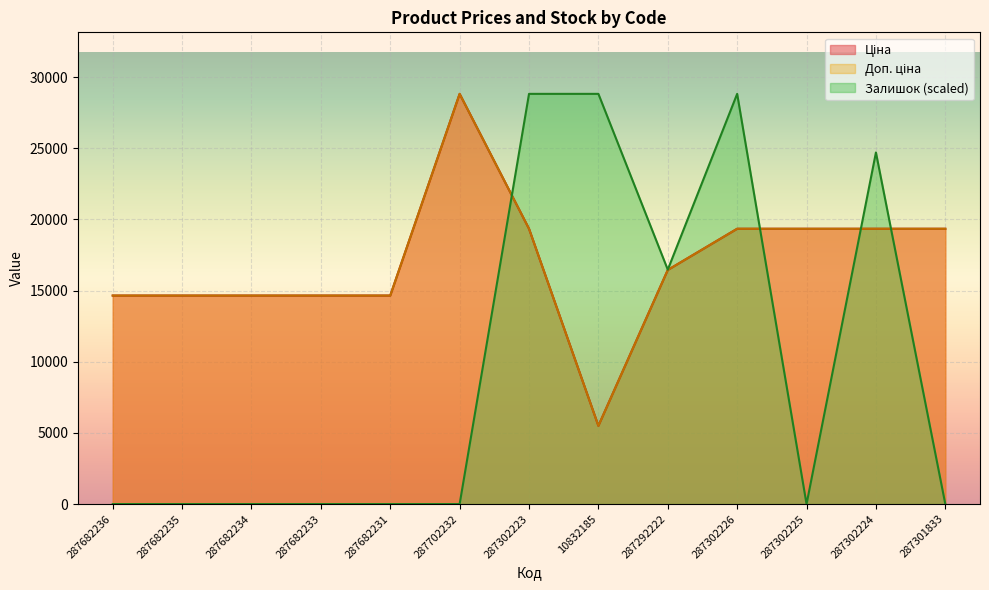

The Доп. ціна series shows 19343.1 at 287302226. True or false?

True